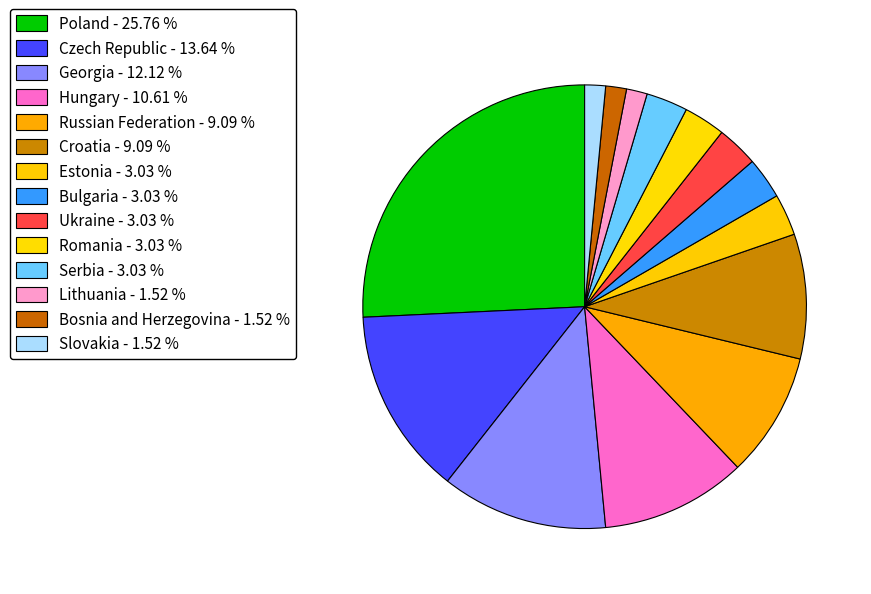

What is the ratio of the value at Estonia to the value at Bosnia and Herzegovina?

2.0